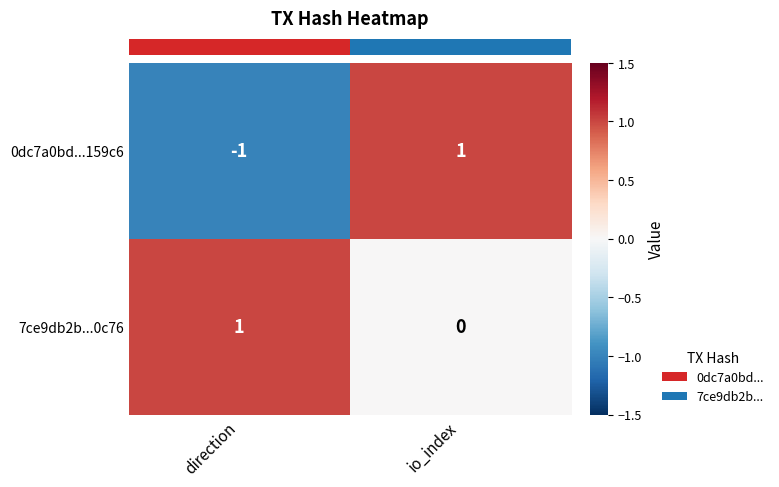

At which category is the sum across all series the highest?

io_index